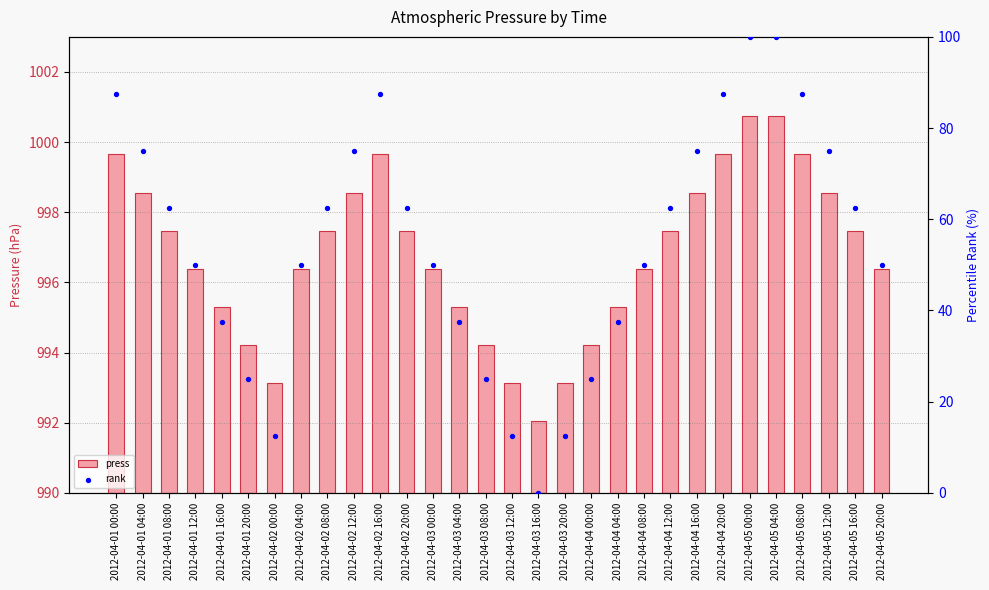

Which series has the widest spread of Y values?

rank